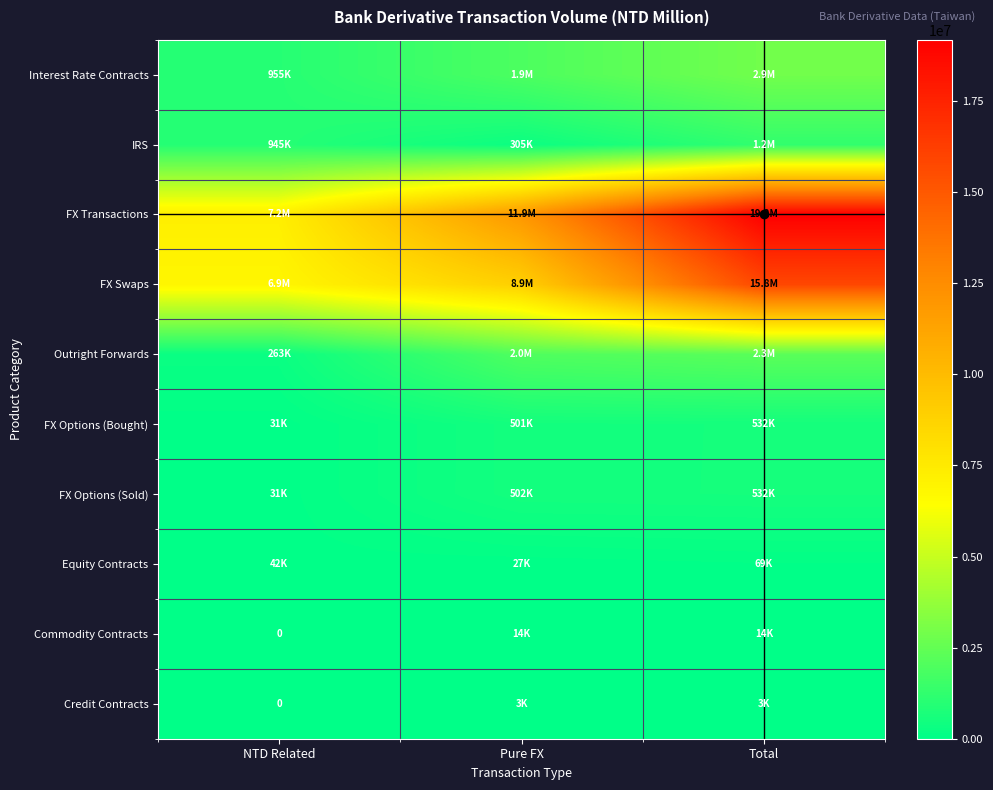

How many data points does each series have?

3